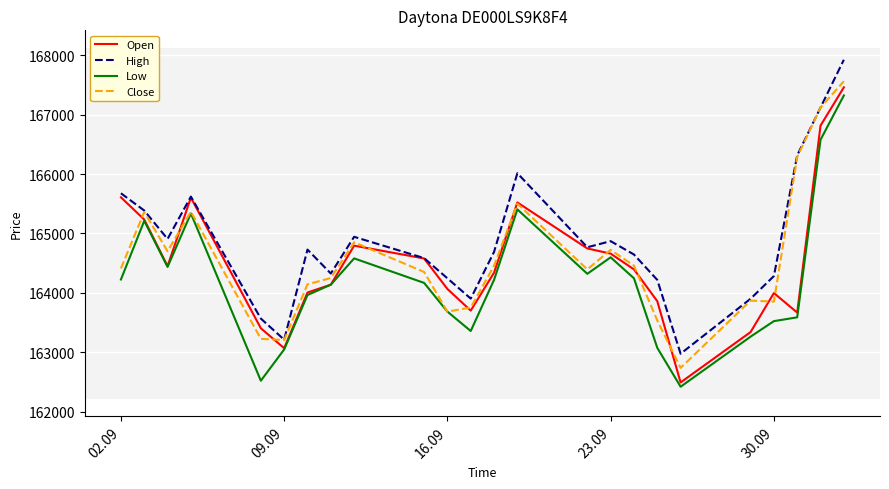

True or false: High and Low cross at least once.

False